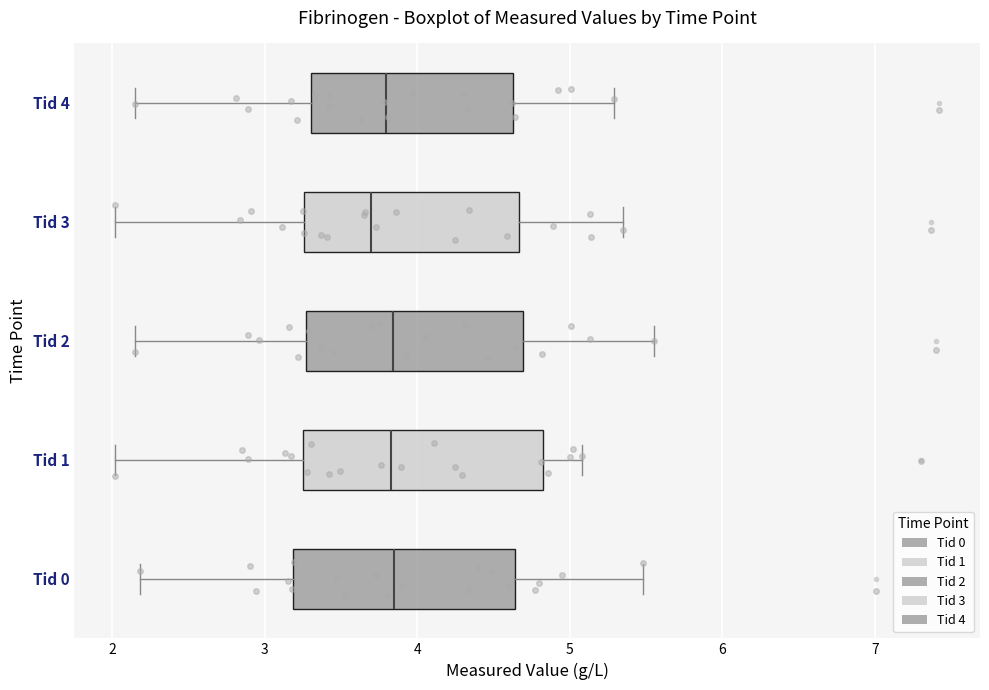

Where is the right edge of the box for Tid 3 on the x-axis? The values are not printed on the chart, so give them approximately, as read against the axis.

4.7